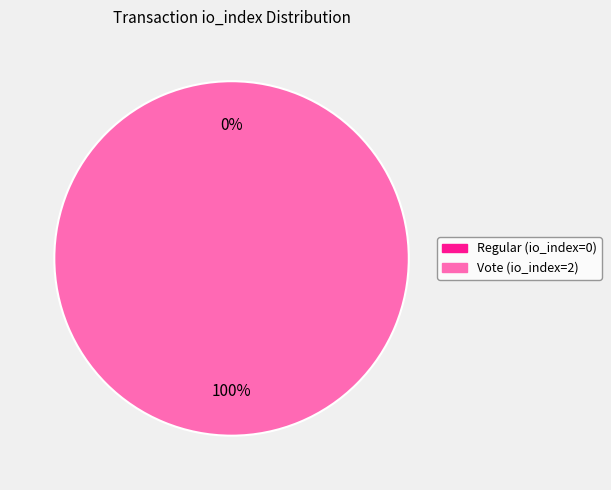

Count the number of slices in the pie.

2